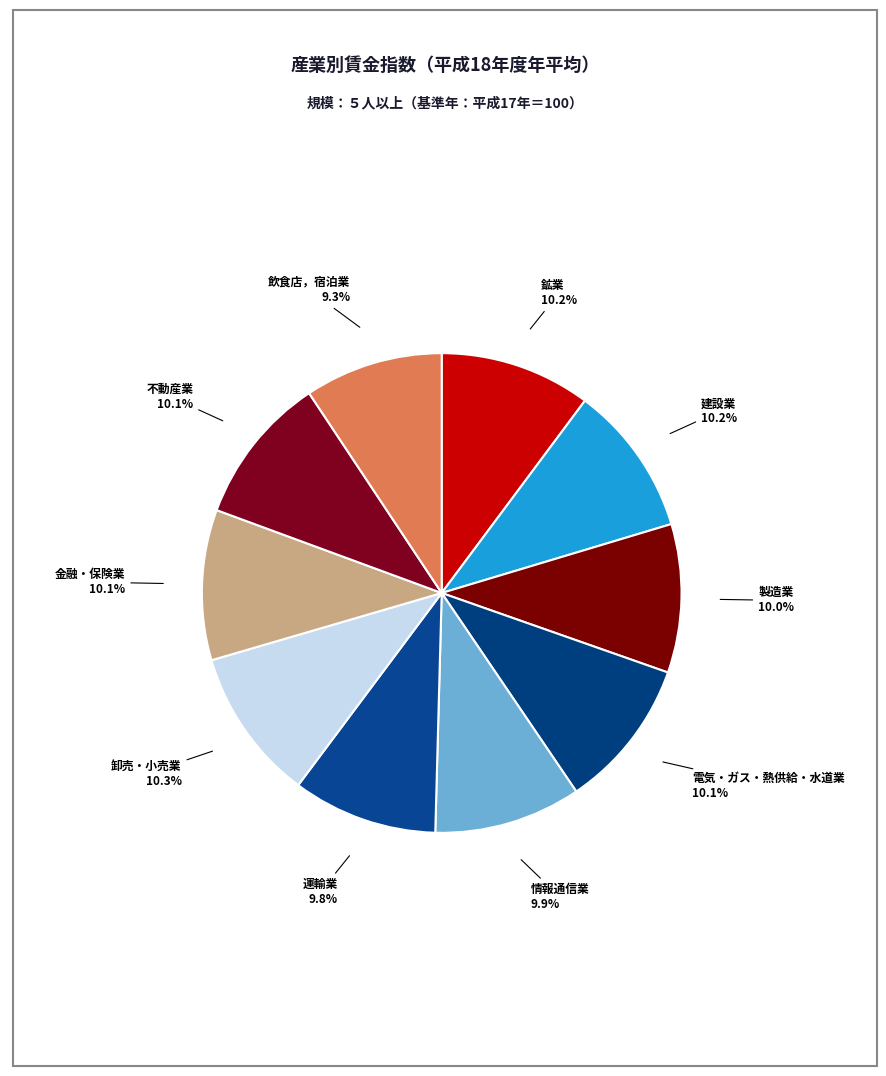

What is the smallest slice in the pie chart?

飲食店，宿泊業